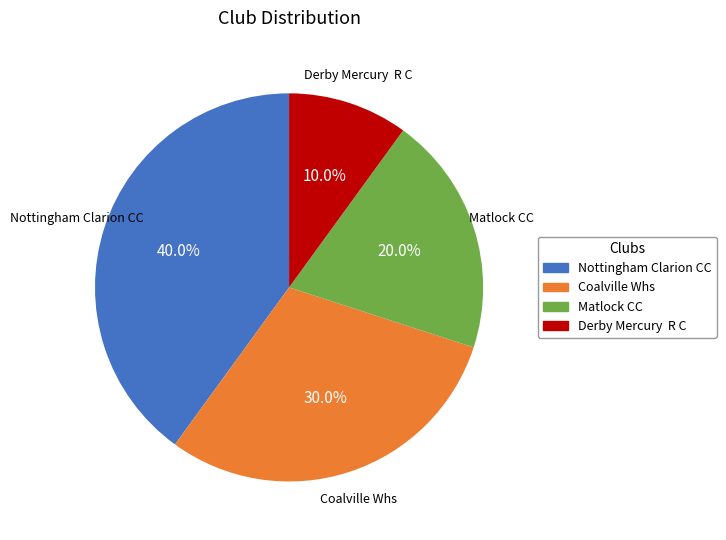

Is there any slice that represents more than half of the pie?

No